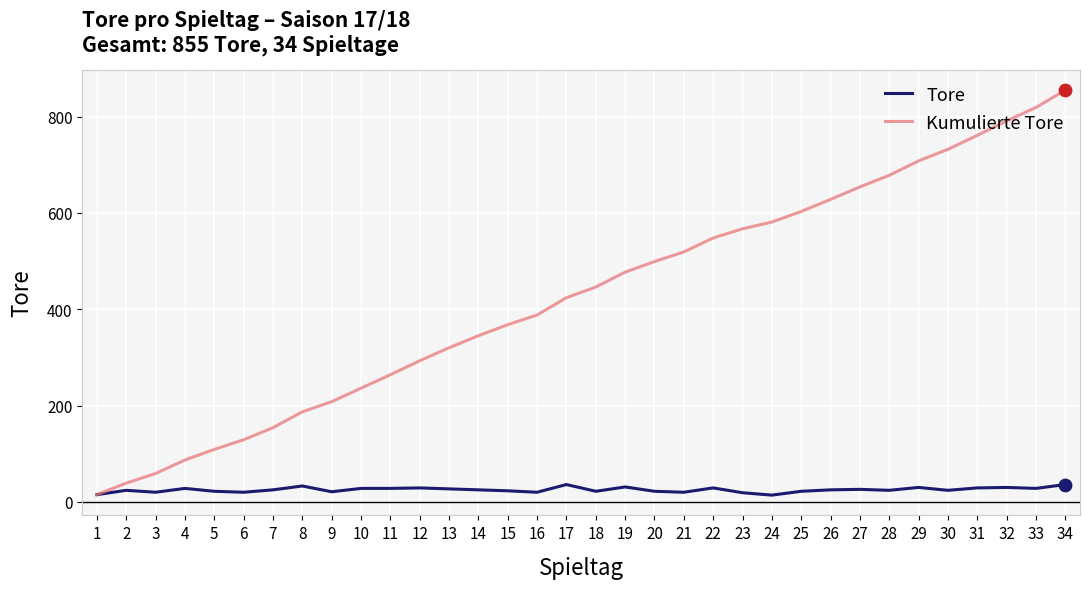

What are all the series names shown in the legend?

Tore, Kumulierte Tore